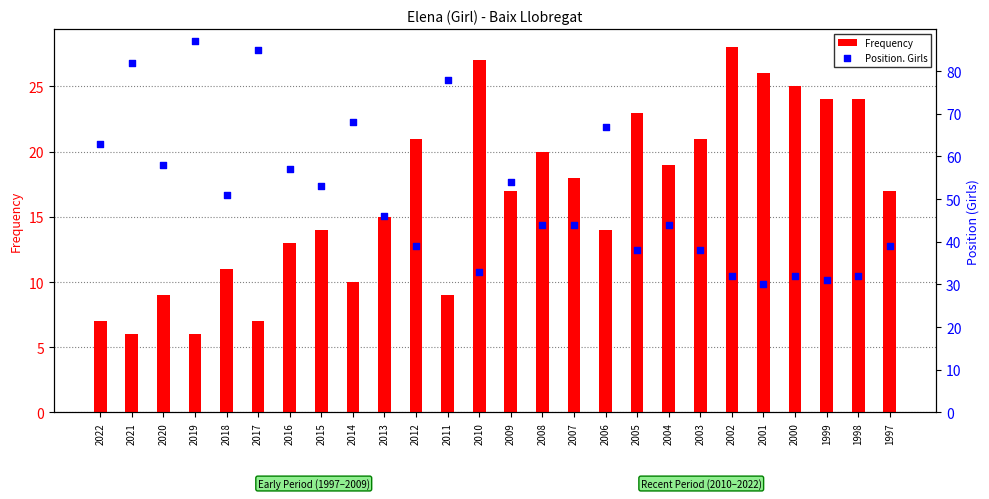

Is the value of Position. Girls at 2009 greater than the value of Frequency at 2018?

Yes